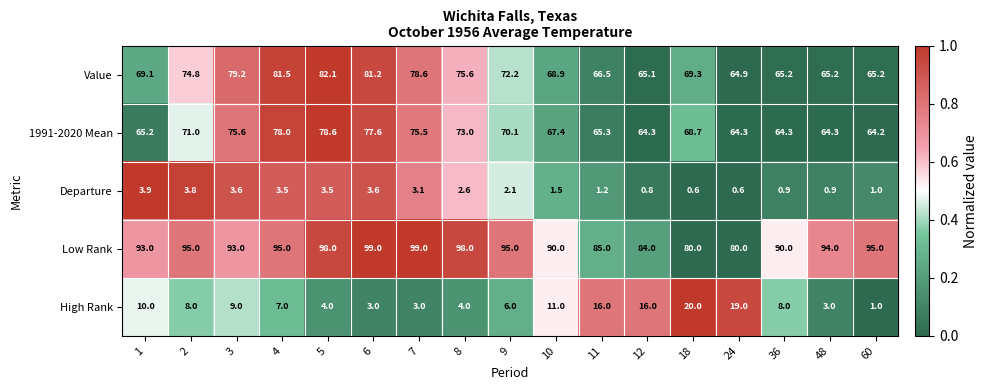

Which series changed the most between 6 and 10?

Value